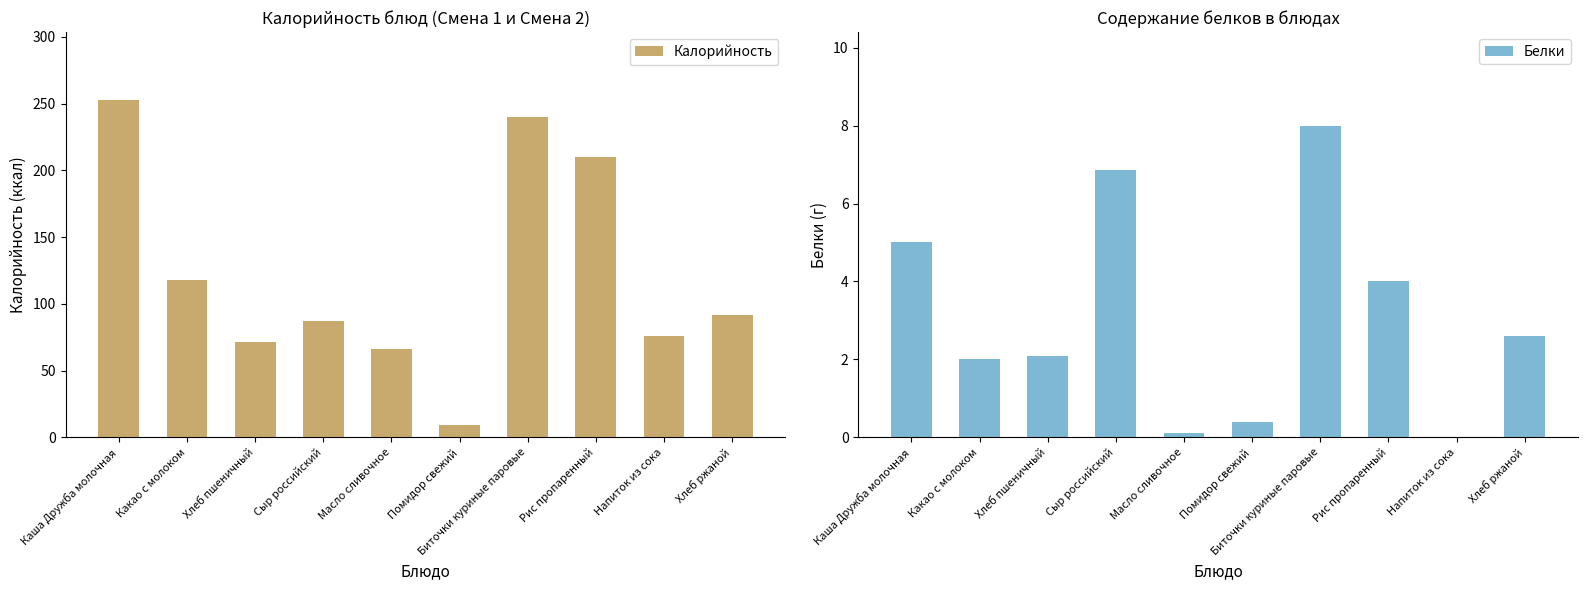

Between Помидор свежий and Биточки куриные паровые, which series saw the biggest shift?

Калорийность